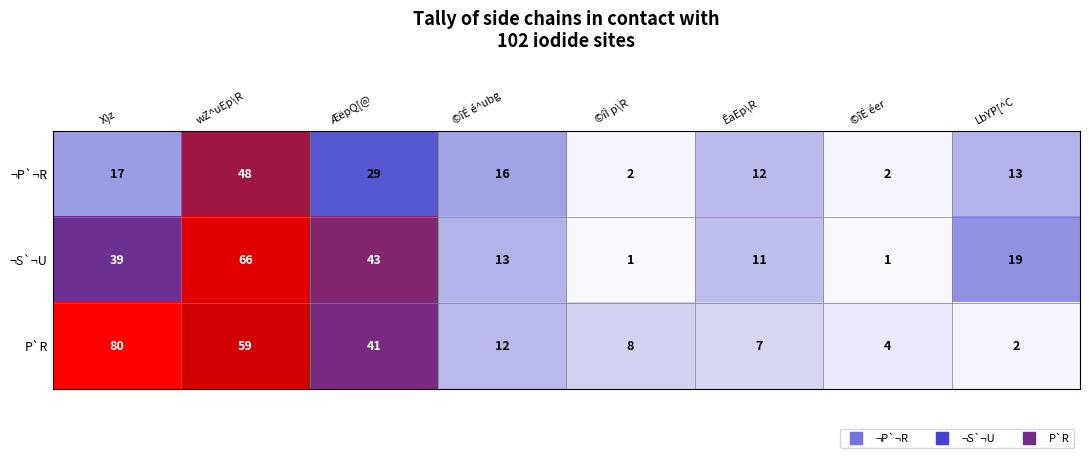

At which label does ¬P`¬R first exceed 16?

X}z